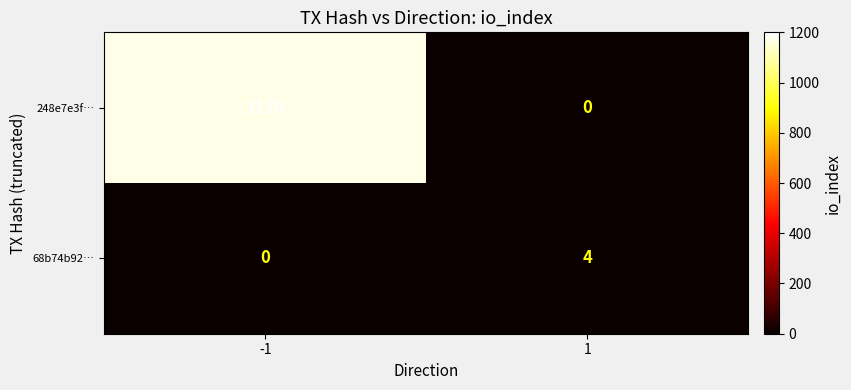

Reading left to right, what are all the values shown in this chart?

248e7e3f…: 1170	0
68b74b92…: 0	4